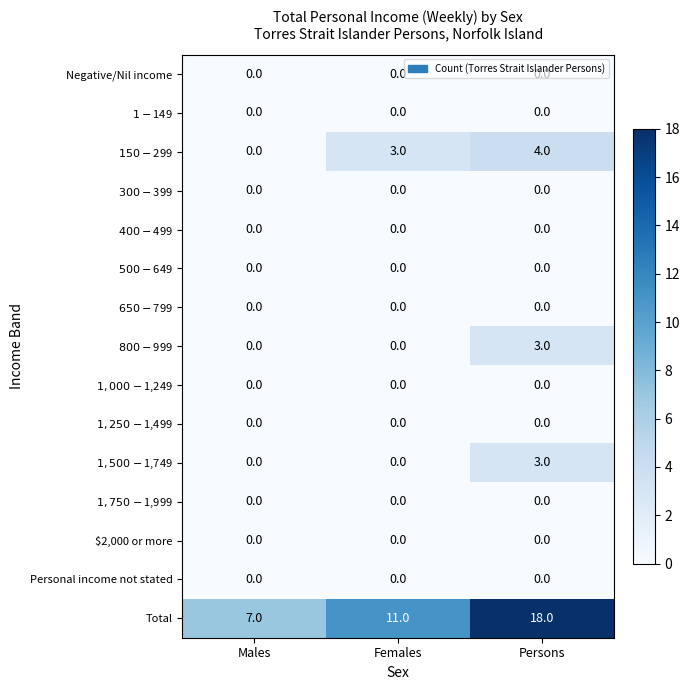

What is the difference between the maximum and second lowest values in the Total series?

7